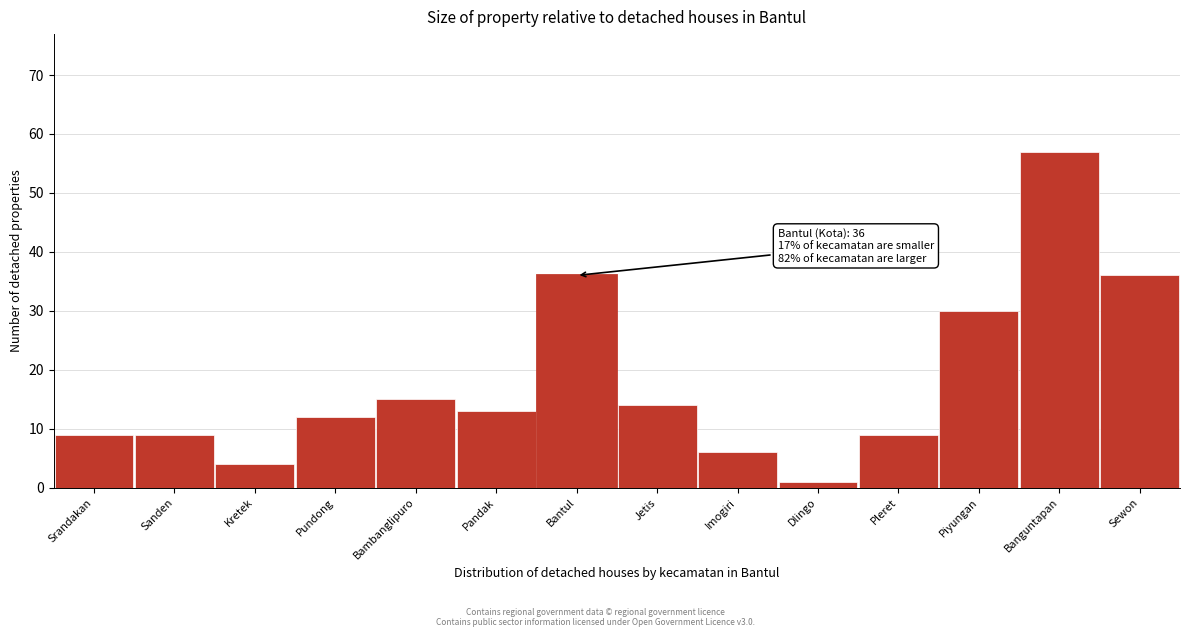

Reading left to right, list all the values displayed in this chart.

Srandakan=9	Sanden=9	Kretek=4	Pundong=12	Bambanglipuro=15	Pandak=13	Bantul=36	Jetis=14	Imogiri=6	Dlingo=1	Pleret=9	Piyungan=30	Banguntapan=57	Sewon=36